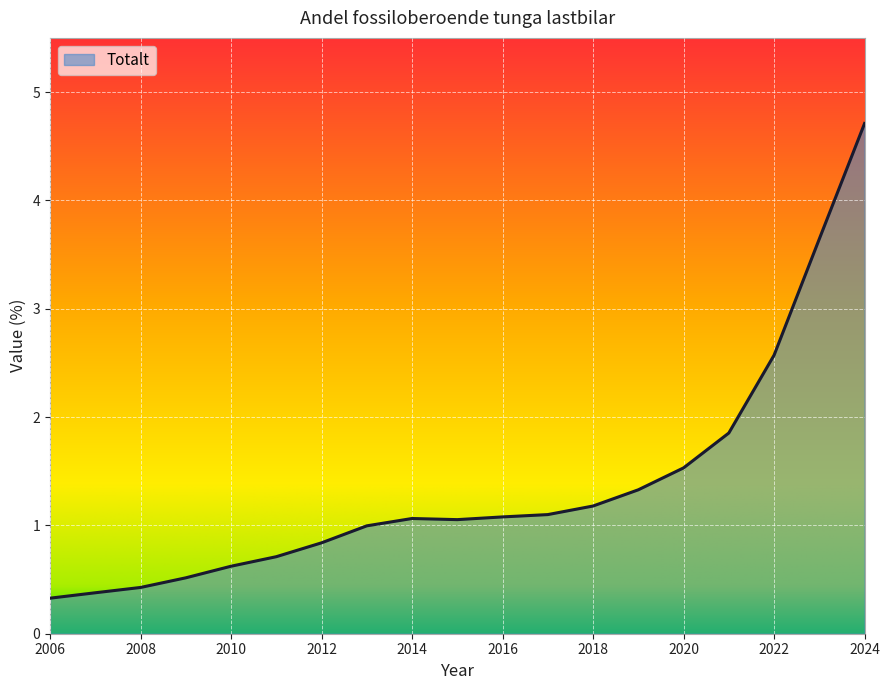

What is the average value?

1.4